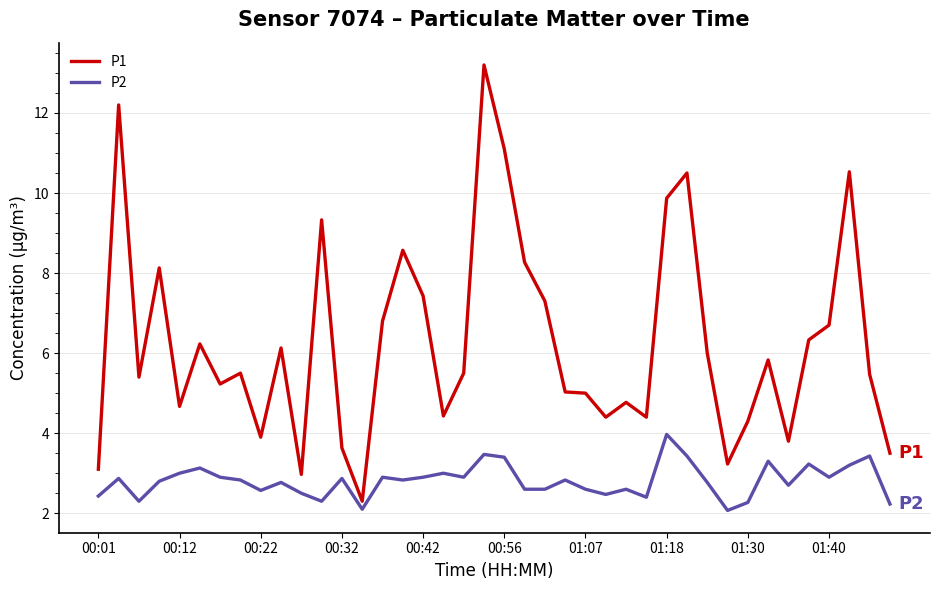

Which series has the largest total across all categories?

P1